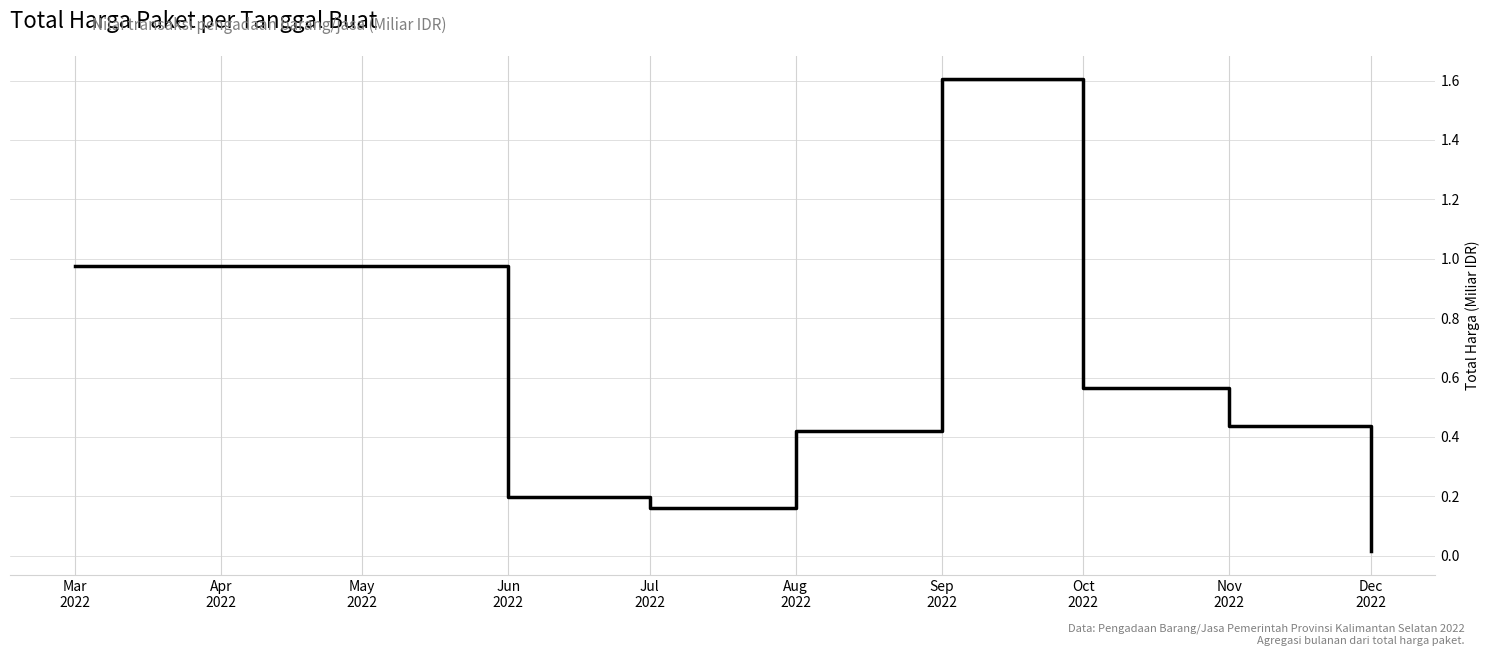

What is the difference between the maximum and minimum values?

1.6